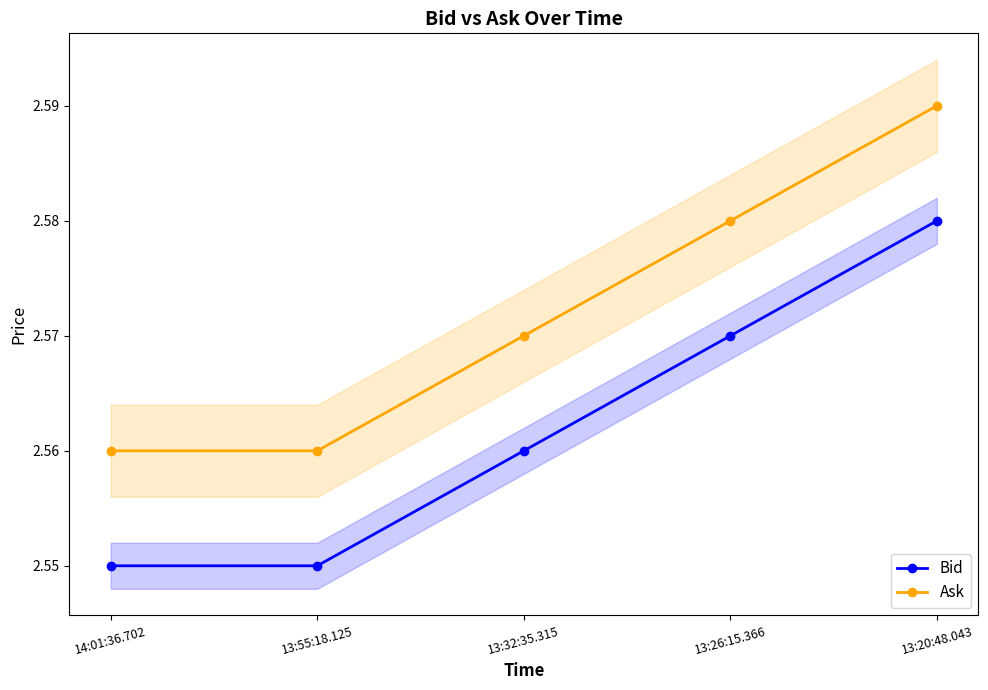

Is it true that Bid equals 2.6 at 13:26:15.366?

True